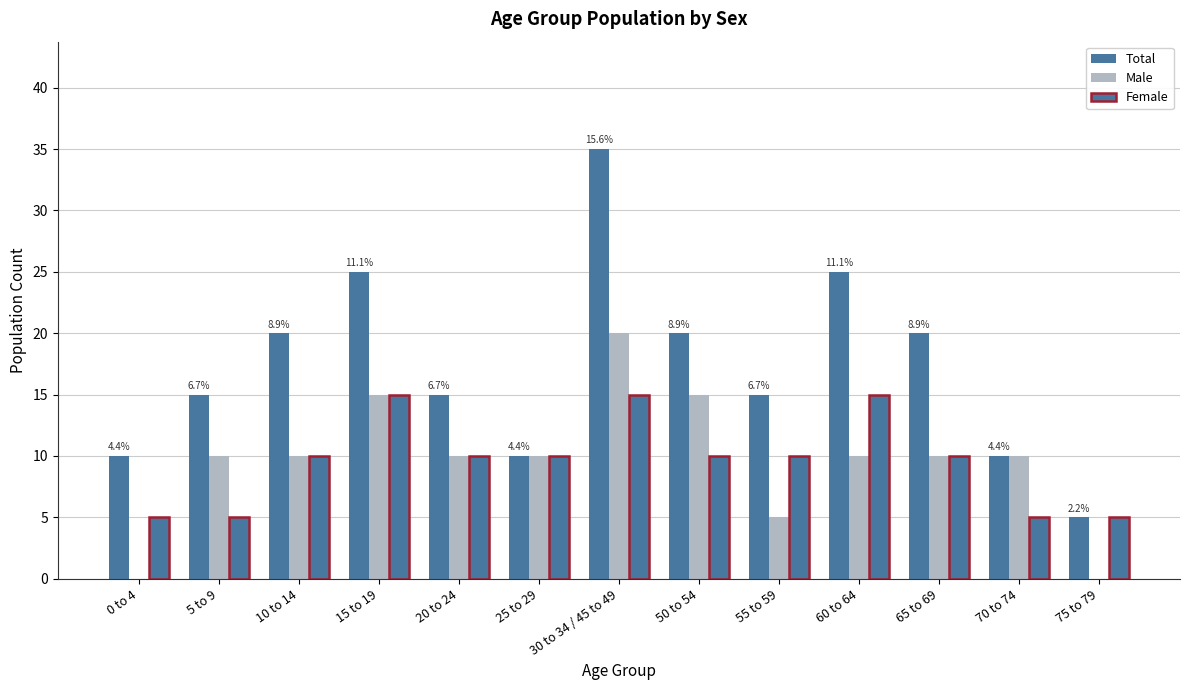

Count the number of categories in the chart.

13